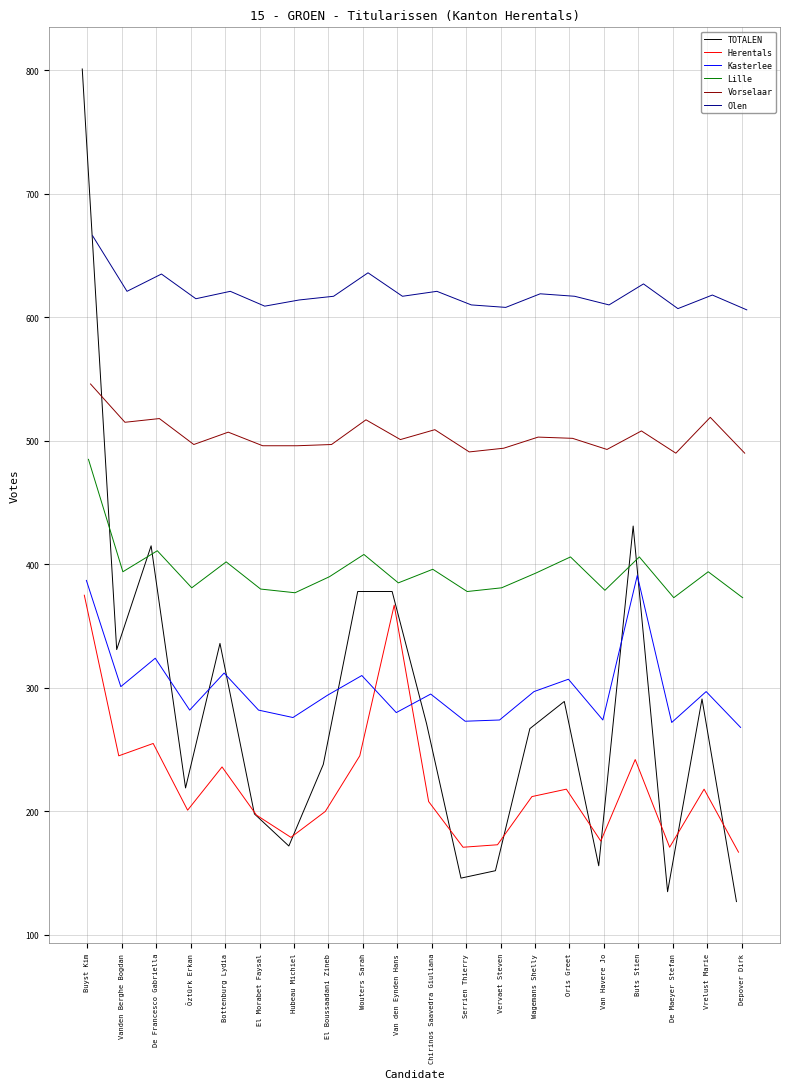

At which category is the sum across all series the highest?

Buyst Kim